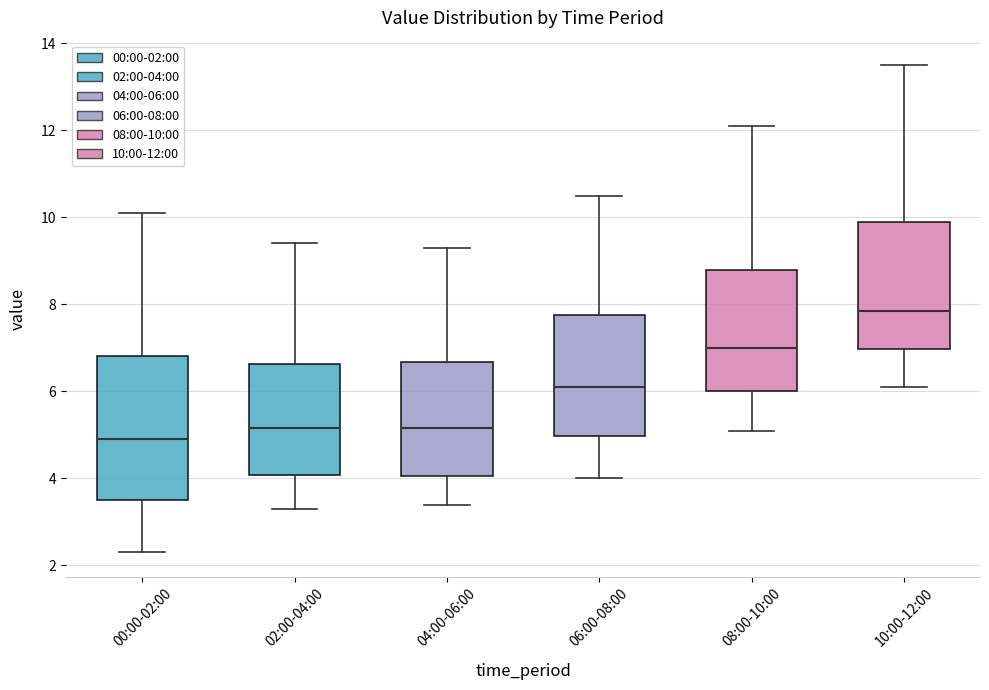

Reading left to right, read every box against the y-axis: the position of its median line, the range the box covers, and the ends of its whiskers. The values are not printed on the chart, so give them approximately, as read against the axis.

00:00-02:00: median 5.0, box 3.6 to 6.8, whiskers 2.4 to 10.2
02:00-04:00: median 5.2, box 4.0 to 6.6, whiskers 3.4 to 9.4
04:00-06:00: median 5.2, box 4.0 to 6.6, whiskers 3.4 to 9.4
06:00-08:00: median 6.2, box 5.0 to 7.8, whiskers 4.0 to 10.6
08:00-10:00: median 7.0, box 6.0 to 8.8, whiskers 5.2 to 12.2
10:00-12:00: median 7.8, box 7.0 to 10.0, whiskers 6.2 to 13.6